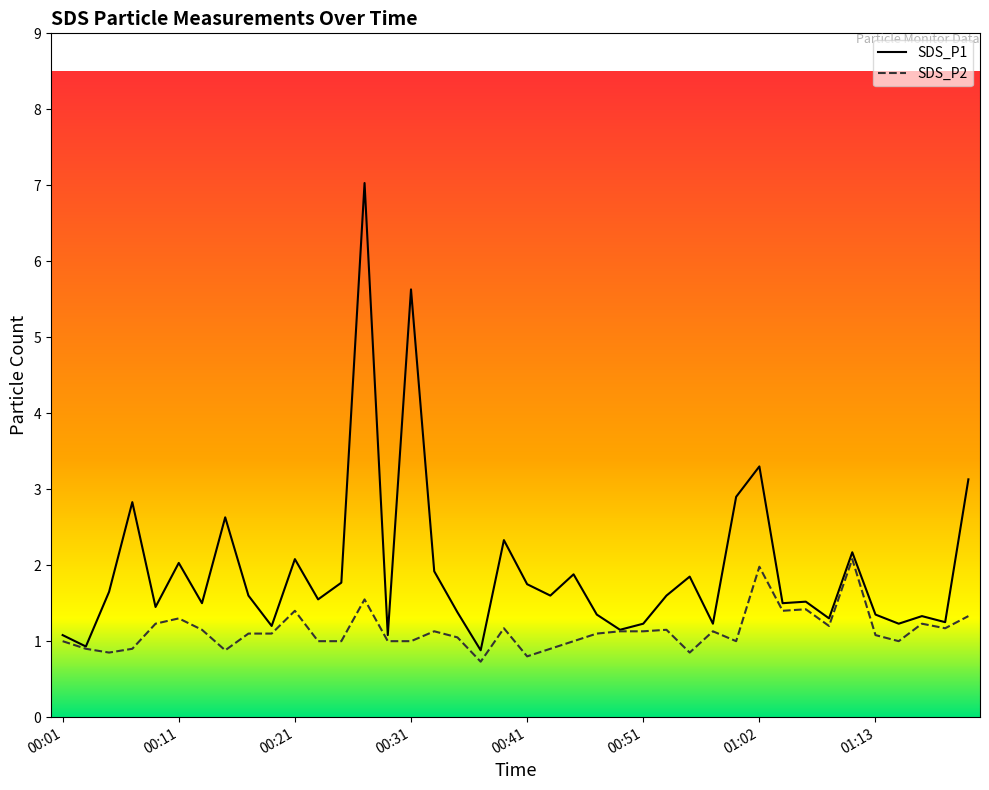

What is the lowest value of the SDS_P1 series?

0.9